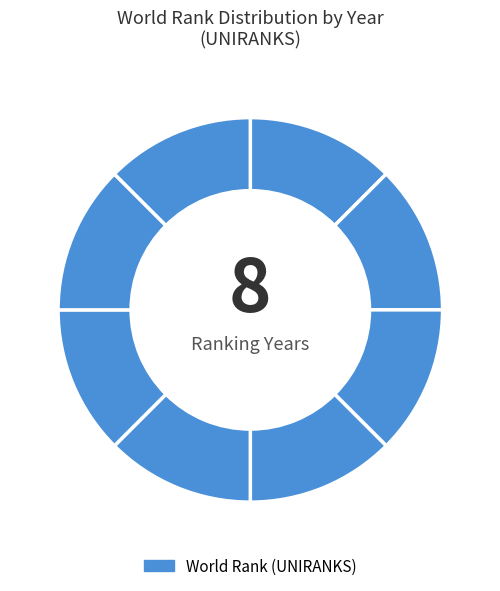

How many segments does this pie chart have?

8